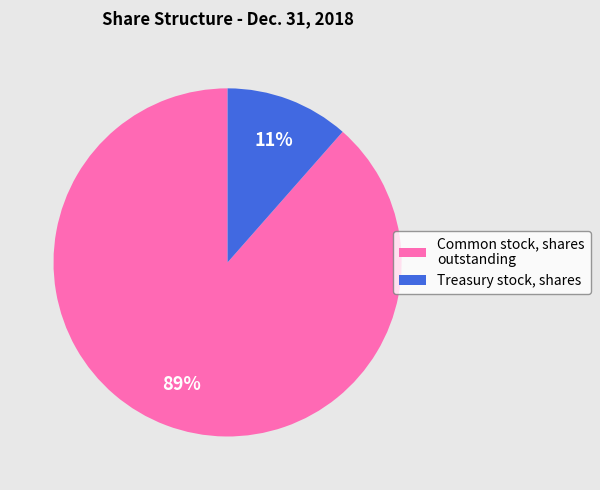

Is it true that Treasury stock, shares is 25% of the pie?

False